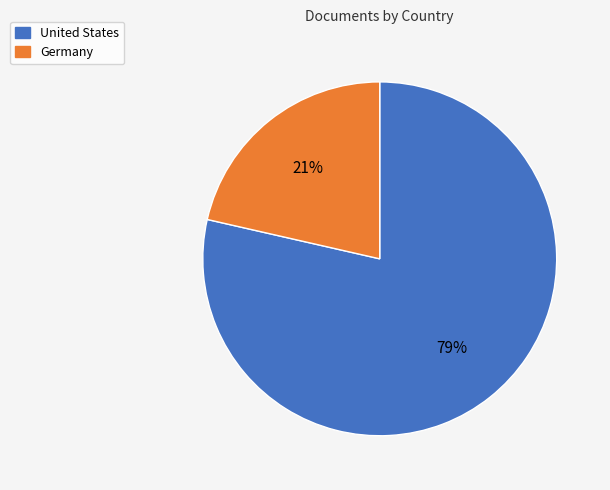

True or false: Germany accounts for 21% of the total.

True